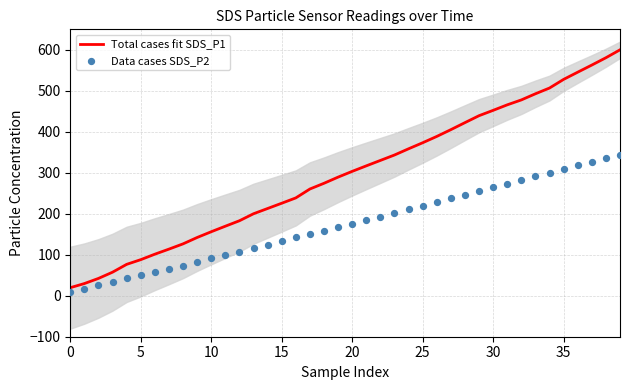

Which series reaches the minimum Y coordinate?

Data cases SDS_P2